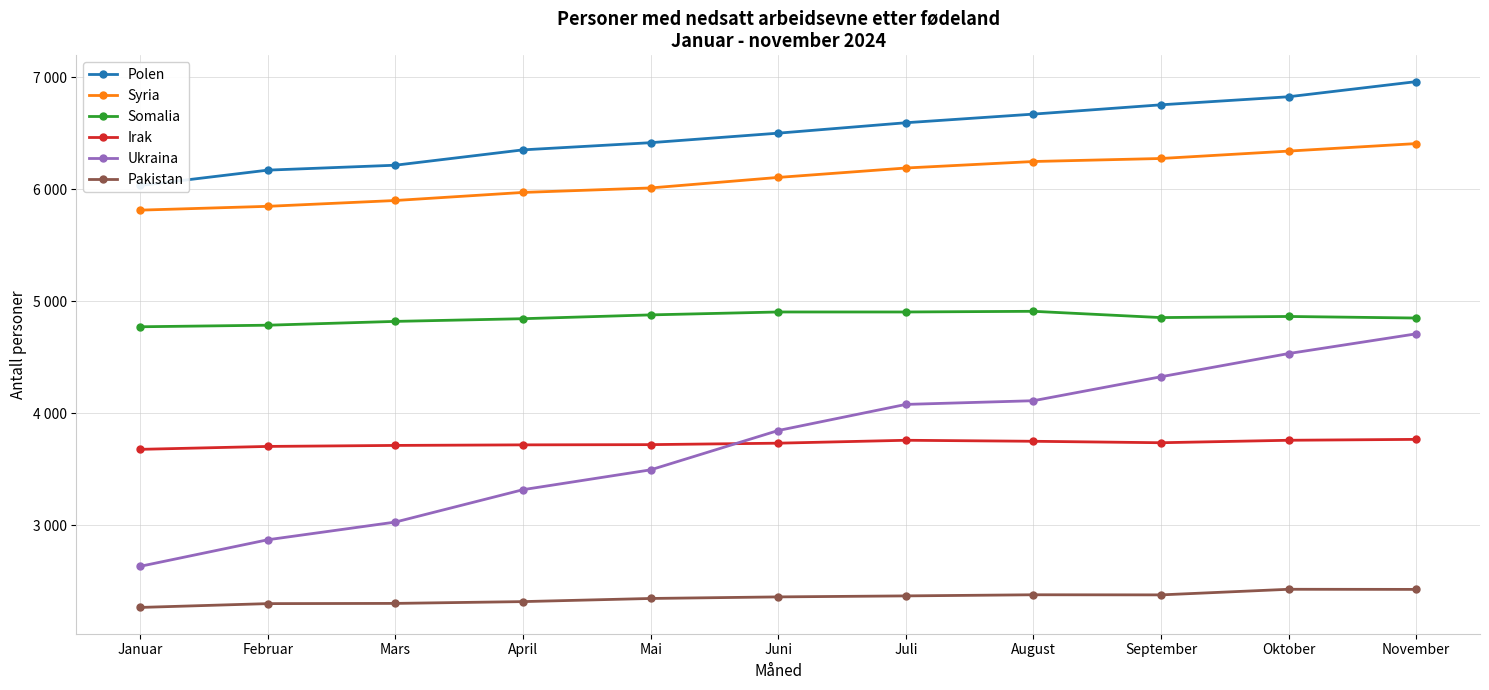

What is the difference between the second highest and minimum values in the Pakistan series?

161